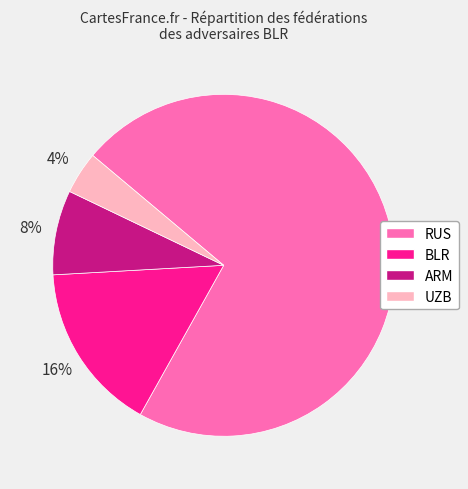

Is it true that RUS is 72% of the pie?

True